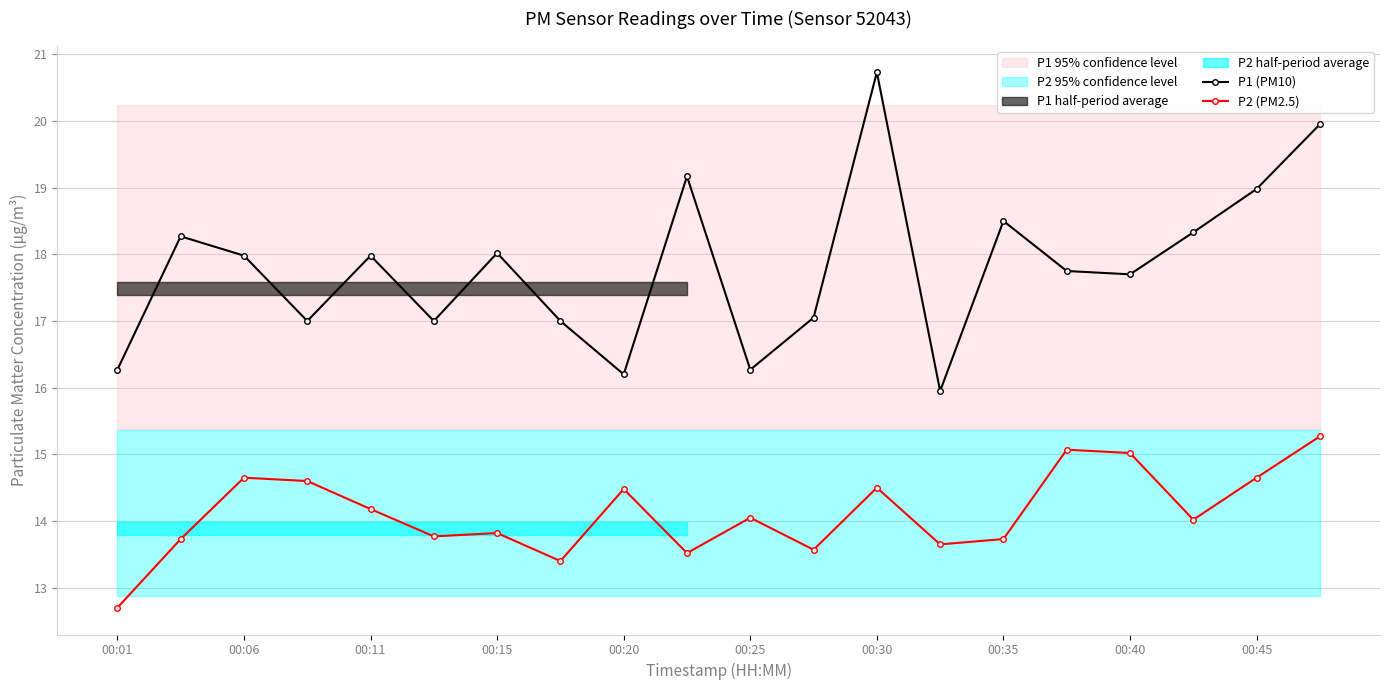

True or false: P2 (PM2.5) and P1 (PM10) cross at least once.

False